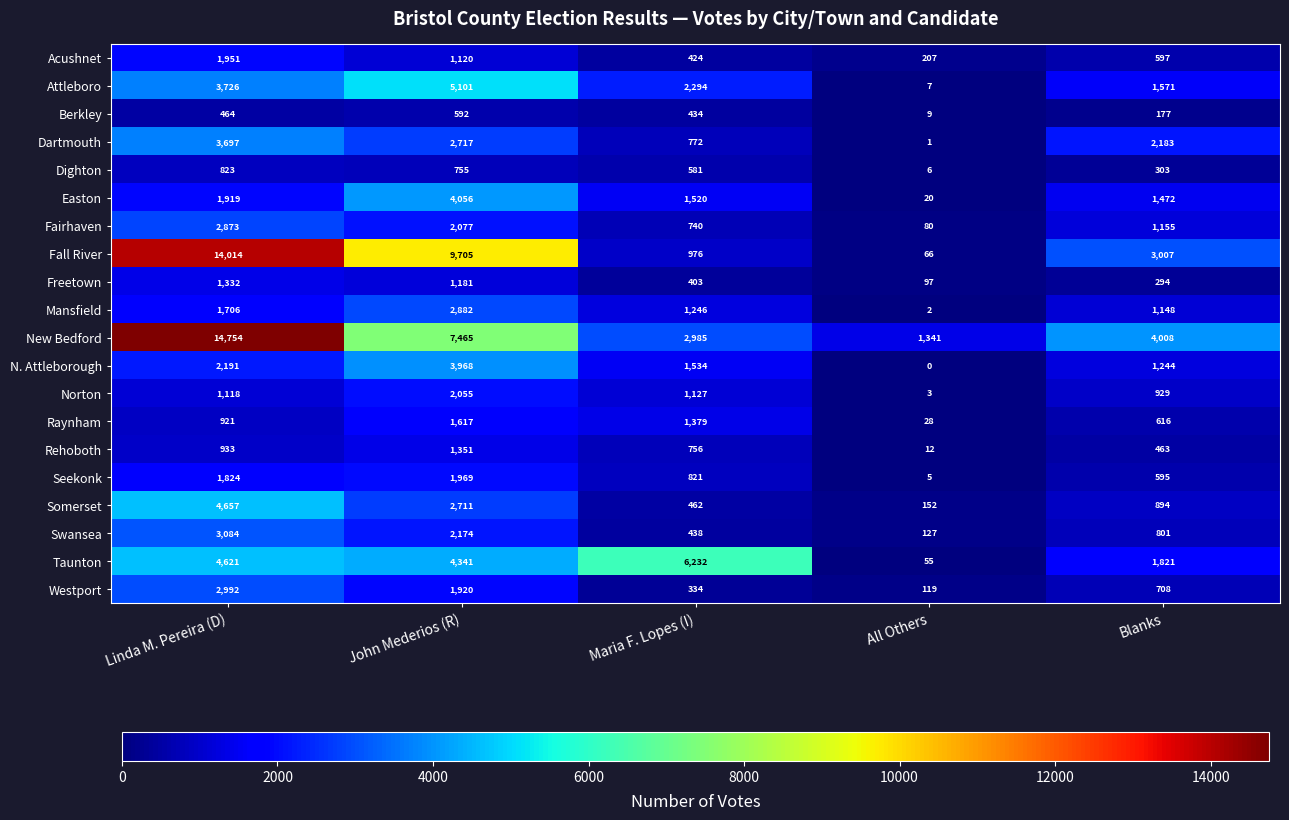

What is the maximum value shown in the chart?

14754